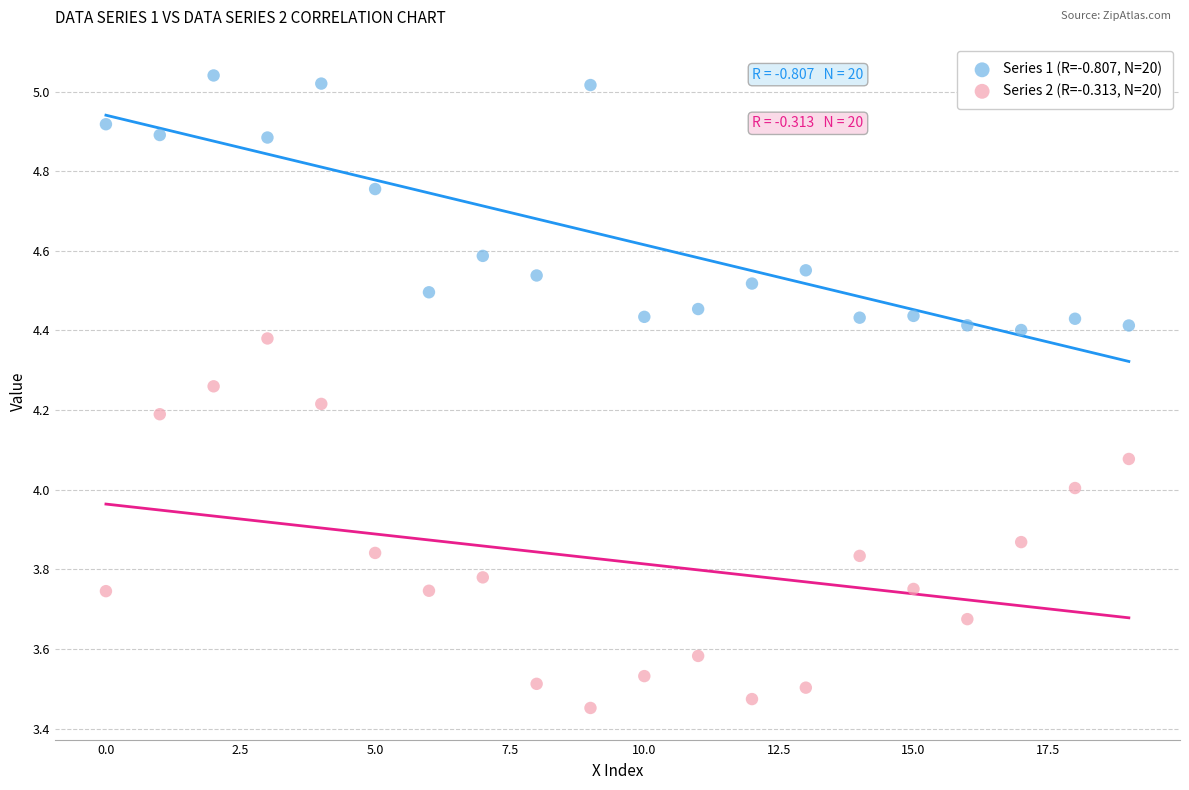

Across all data points, what is the range of Y values (max minus min)?

1.6